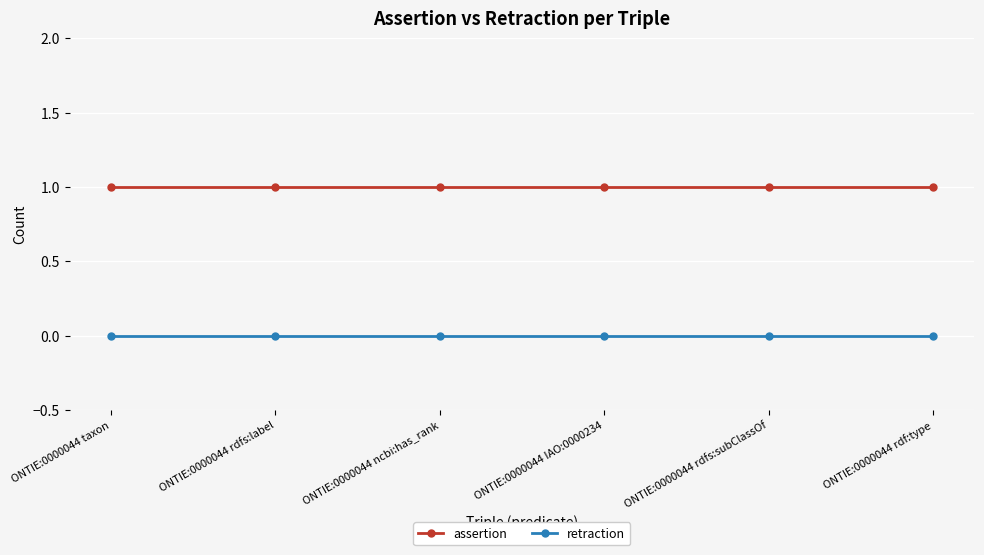

At ONTIE:0000044 taxon, list the series in order from largest to smallest.

assertion, retraction